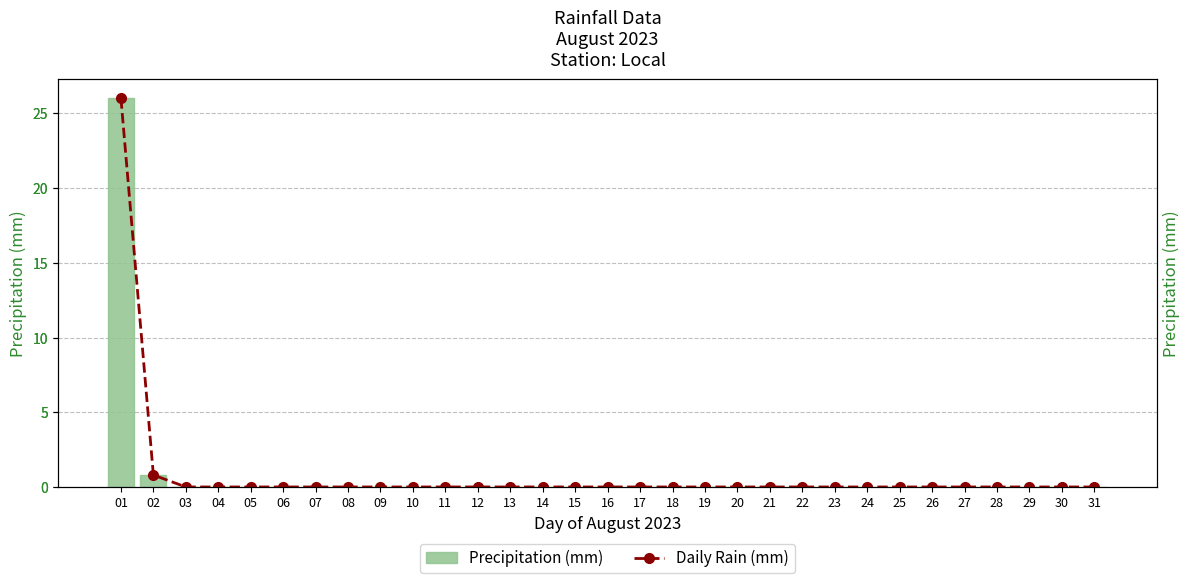

What is the average value of the Precipitation (mm) series?

0.9